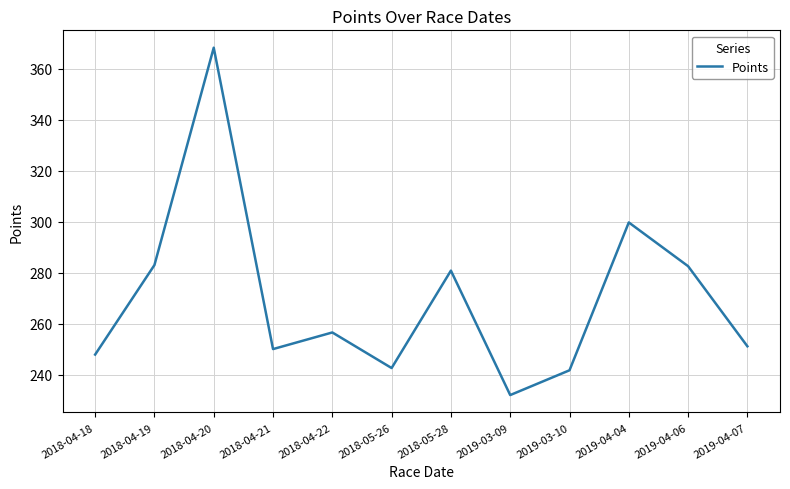

What is the minimum value shown in the chart?

232.1